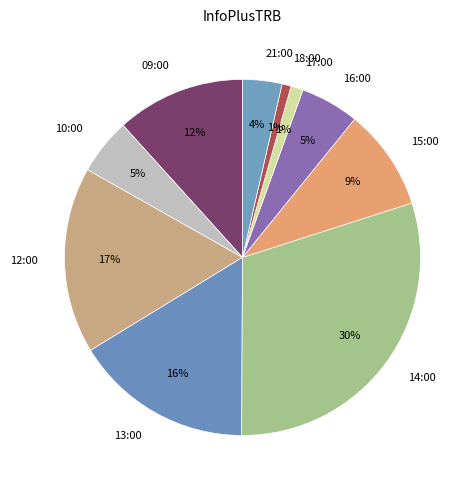

Combined, do 18:00 and 10:00 account for over 50%?

No